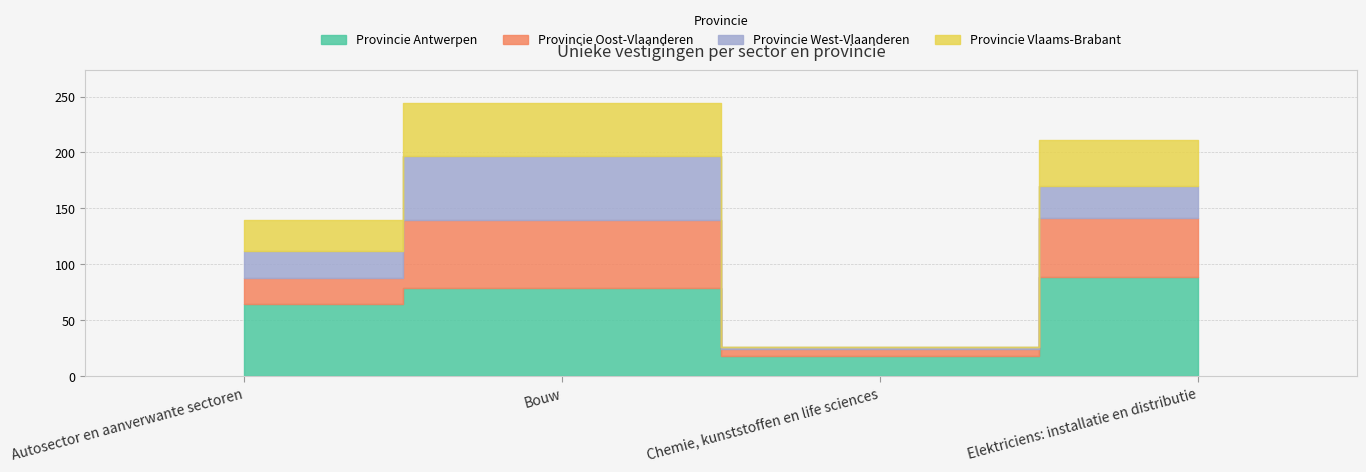

Rank the series at Elektriciens: installatie en distributie from lowest to highest value.

Provincie West-Vlaanderen, Provincie Vlaams-Brabant, Provincie Oost-Vlaanderen, Provincie Antwerpen